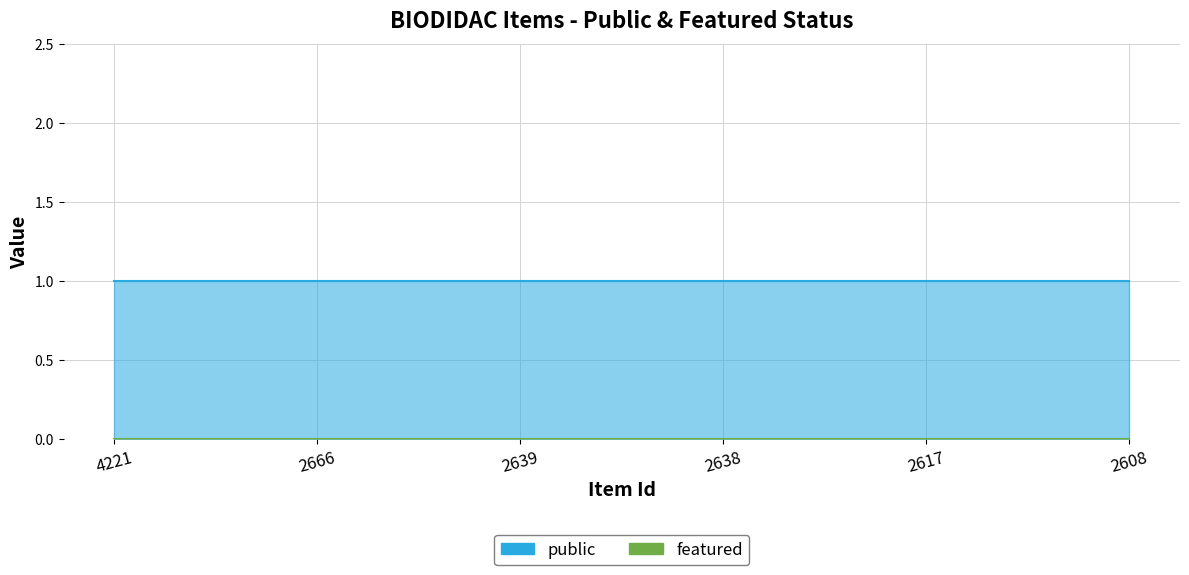

Which series has the largest total across all categories?

public